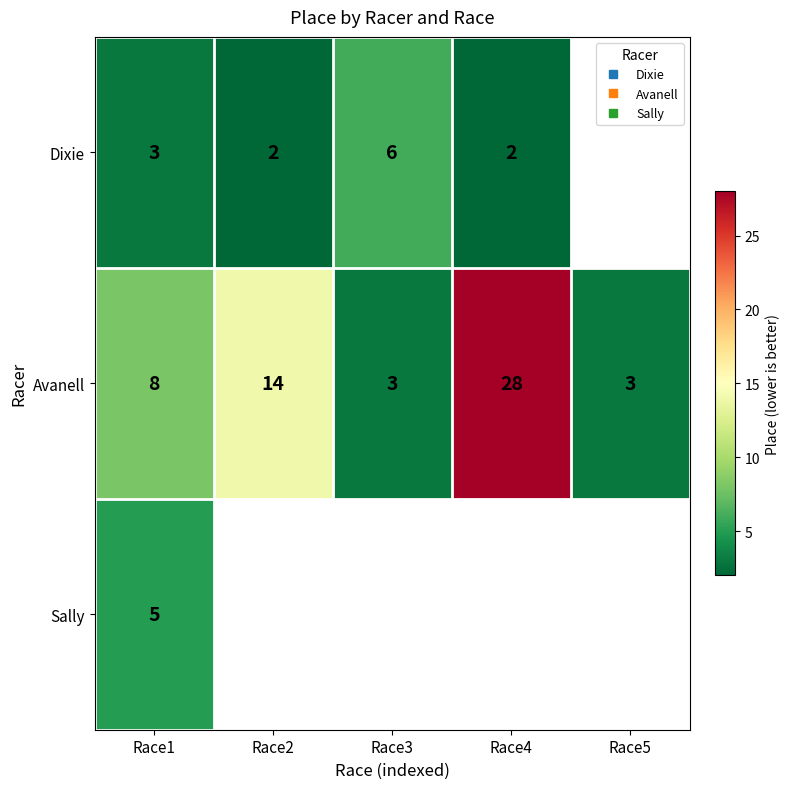

What is the maximum value shown in the chart?

28.0